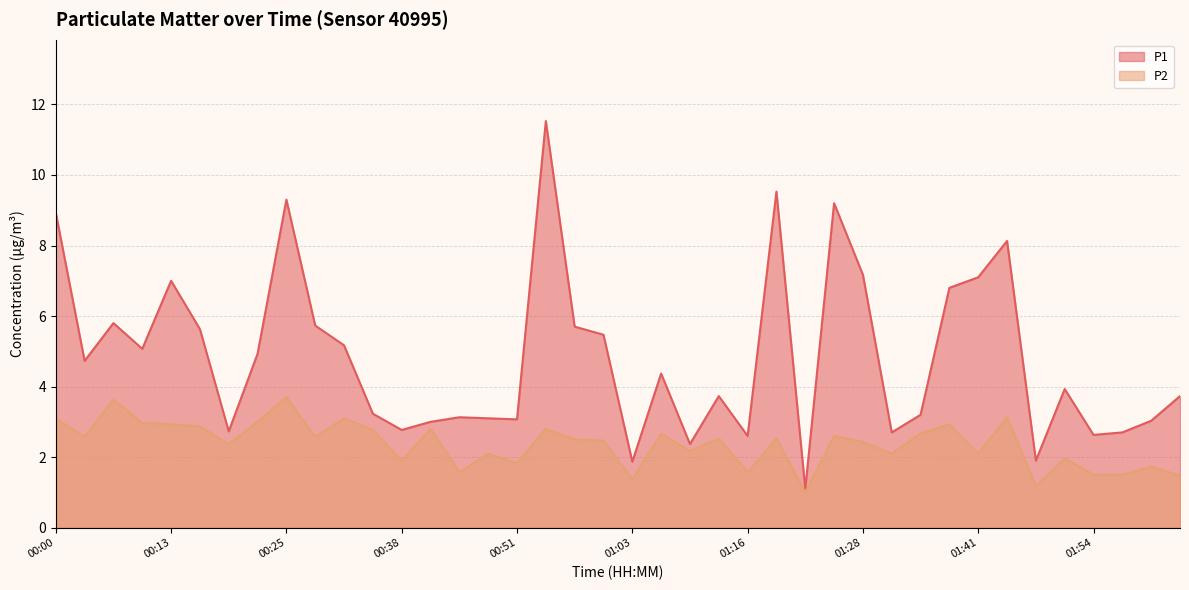

True or false: P2 and P1 intersect in this chart.

False